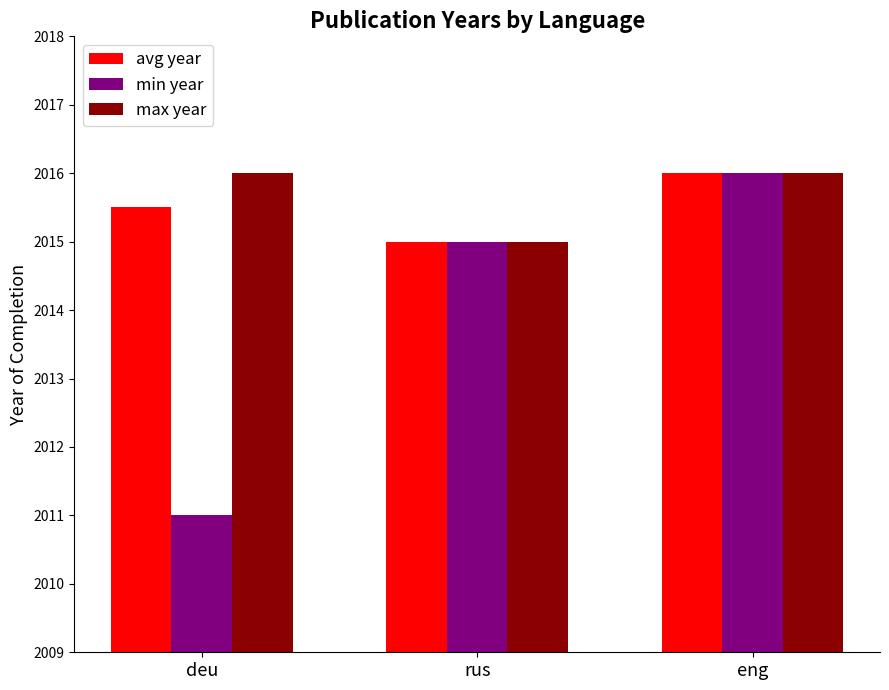

Between deu and rus, which series saw the biggest shift?

min year